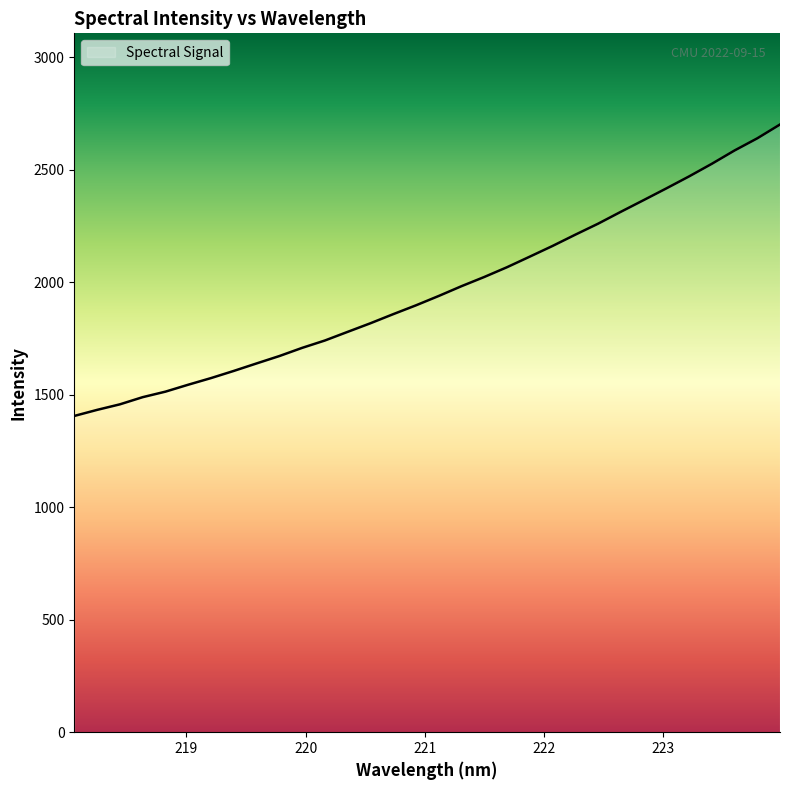

What is the smallest value displayed?

1405.9